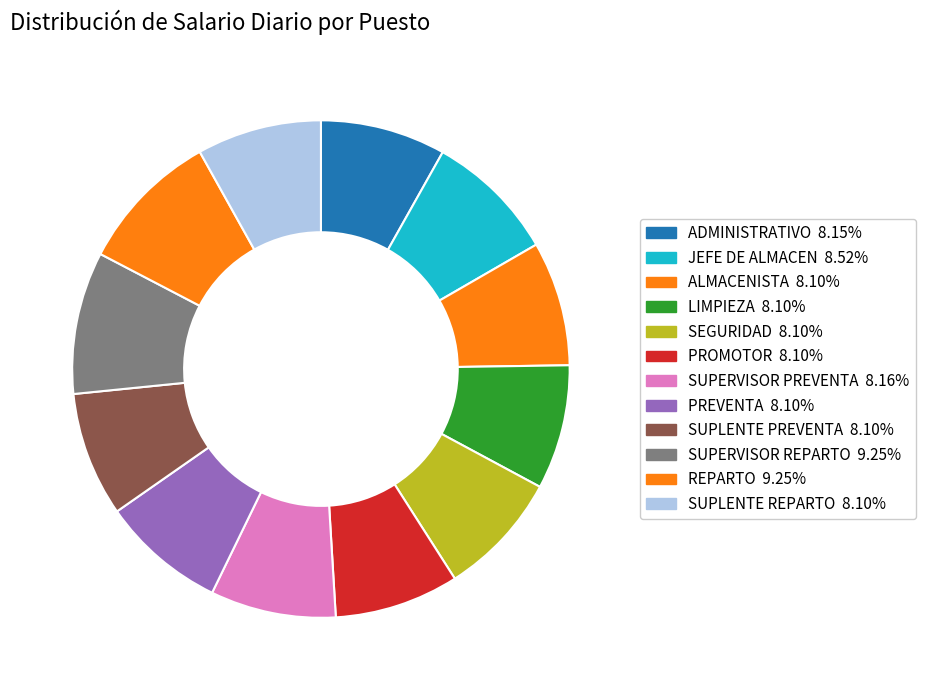

To the nearest percent, what portion does PREVENTA represent?

8%